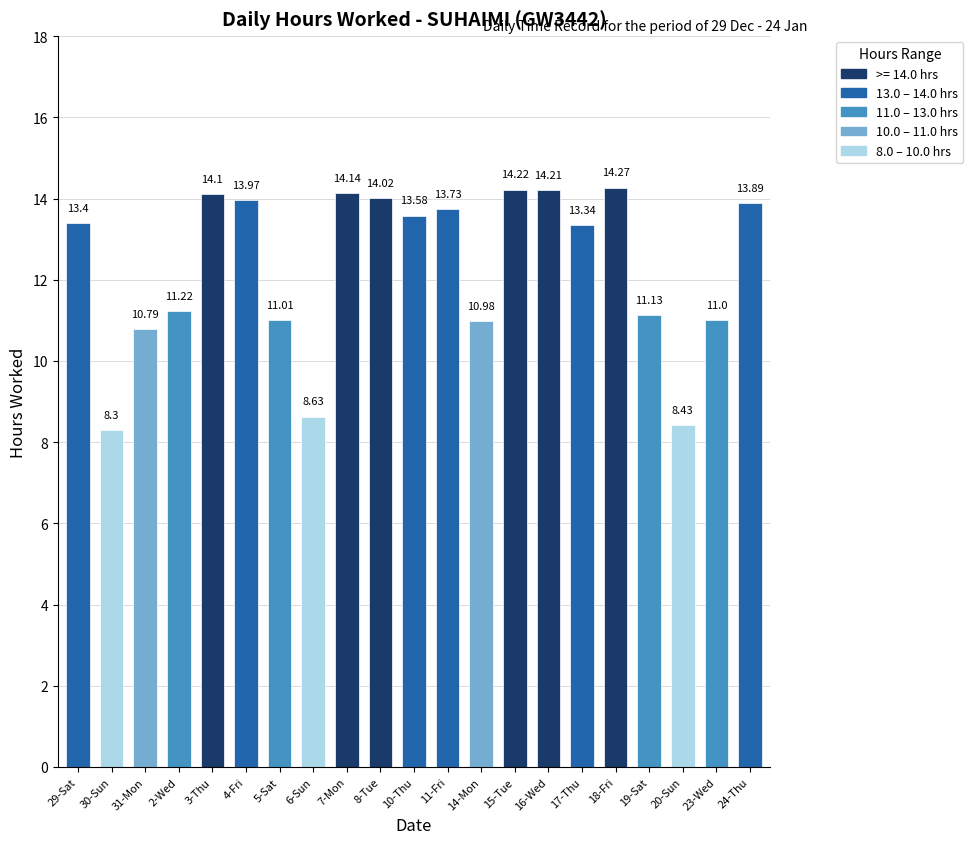

What is the average value?

12.3